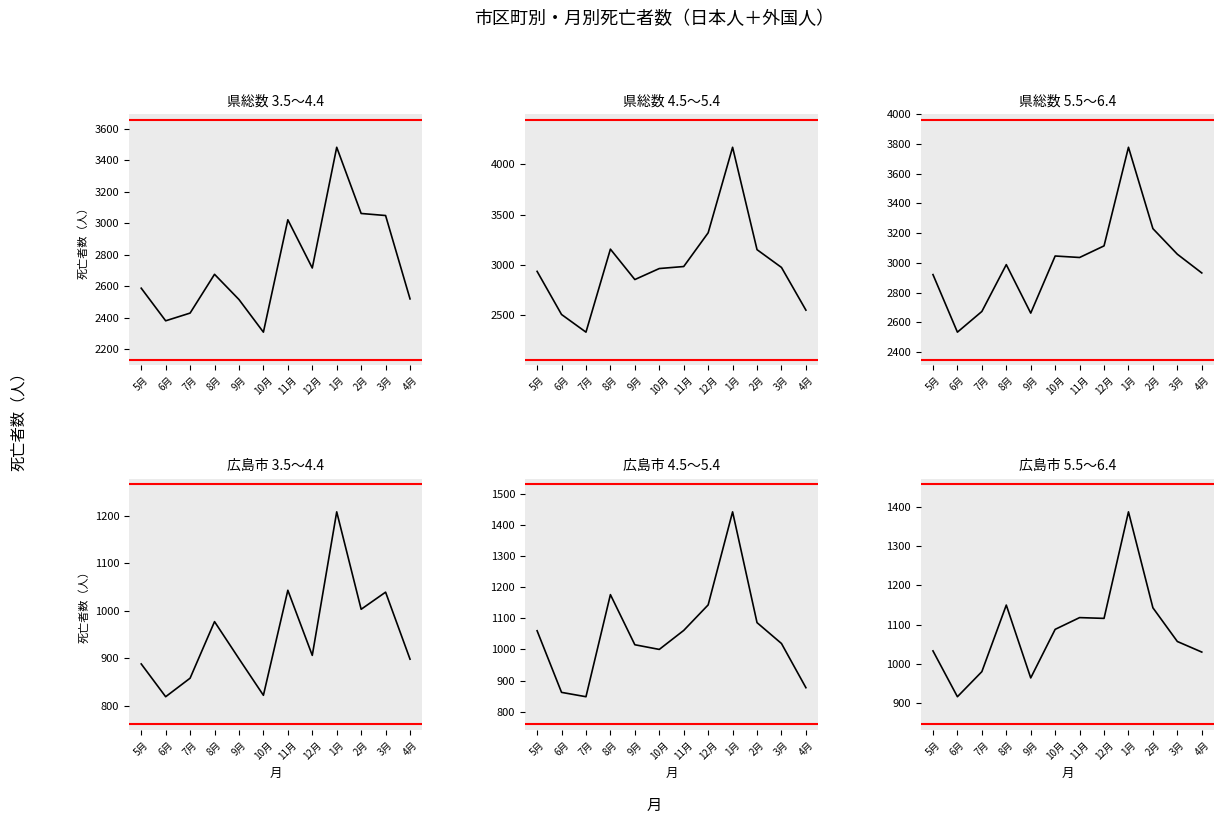

Between 10月 and 4月, which series saw the biggest shift?

県総数 4.5～5.4